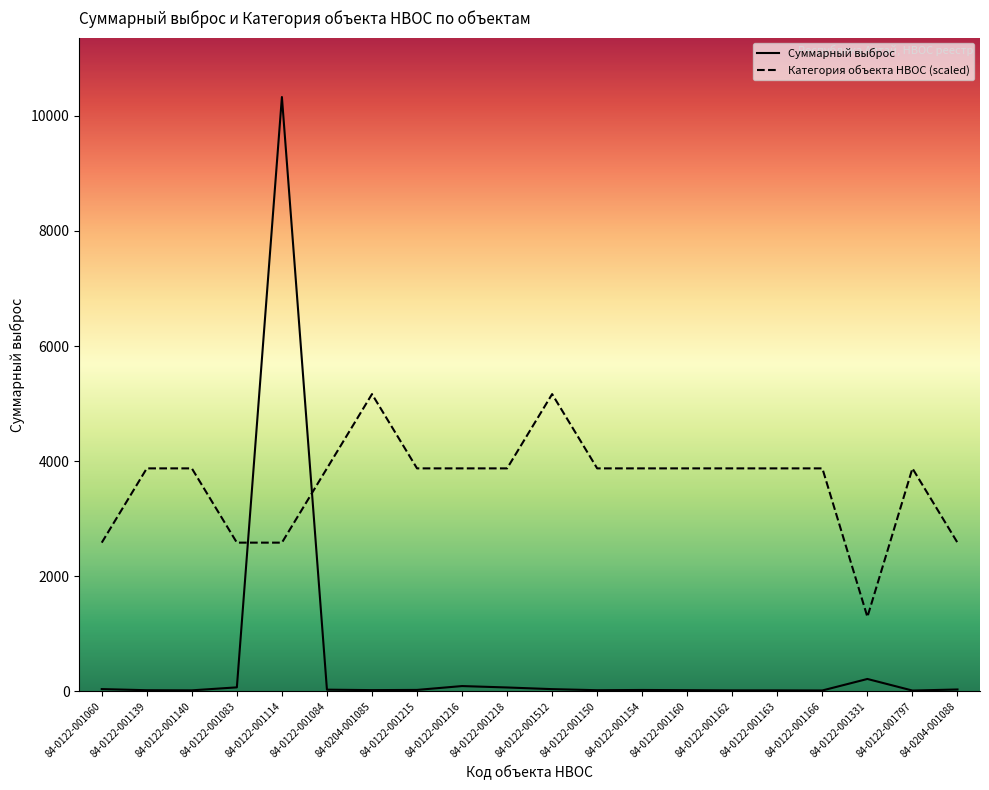

What is the difference between the maximum and minimum values in the Суммарный выброс series?

10316.7